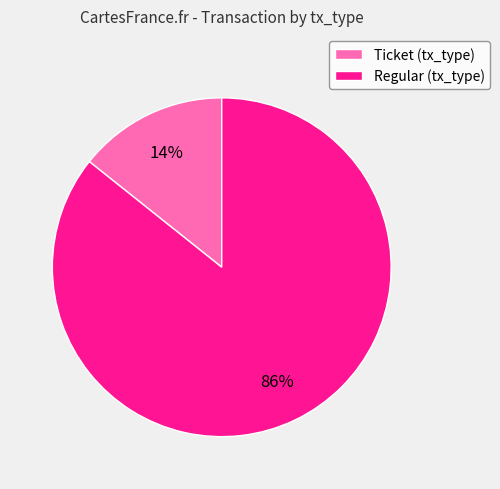

The Ticket (tx_type) slice represents 25% of the pie. True or false?

False